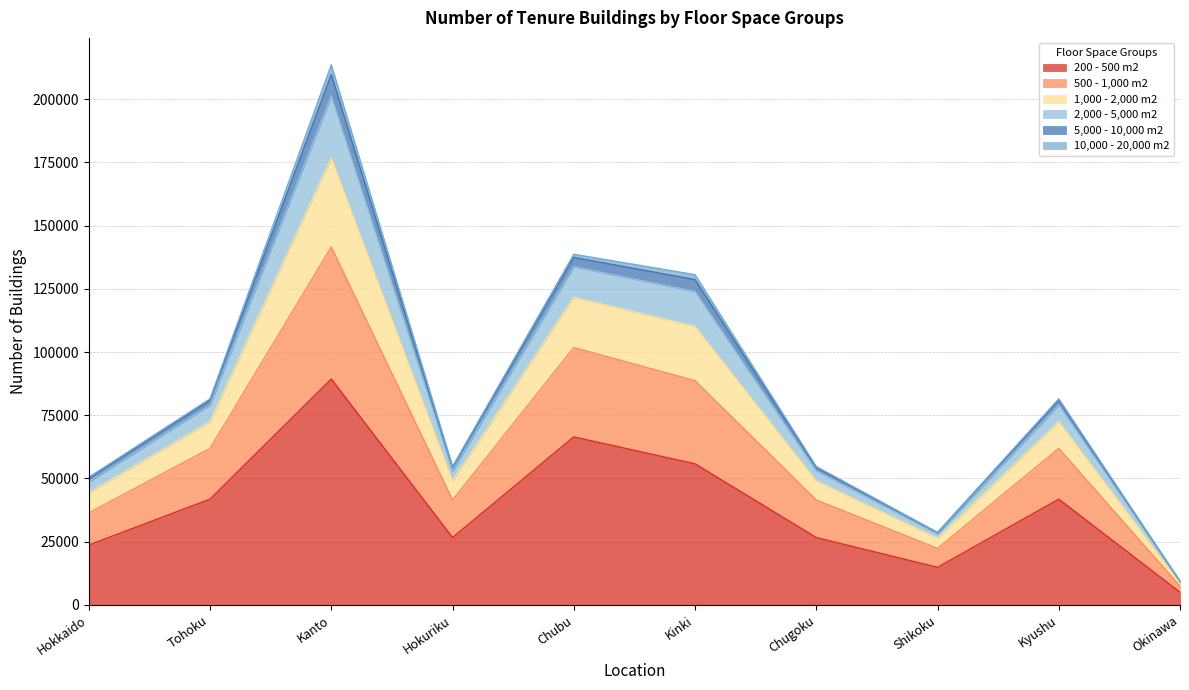

At which label does 200 - 500 m2 reach its peak?

Kanto